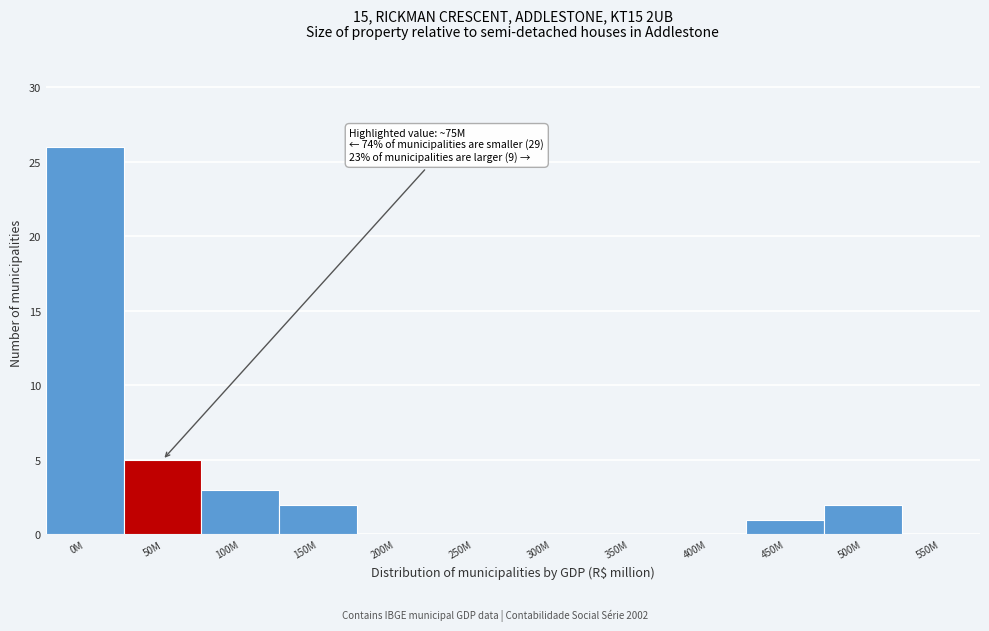

Reading left to right, extract all data points from this chart.

0M=26	50M=5	100M=3	150M=2	200M=0	250M=0	300M=0	350M=0	400M=0	450M=1	500M=2	550M=0